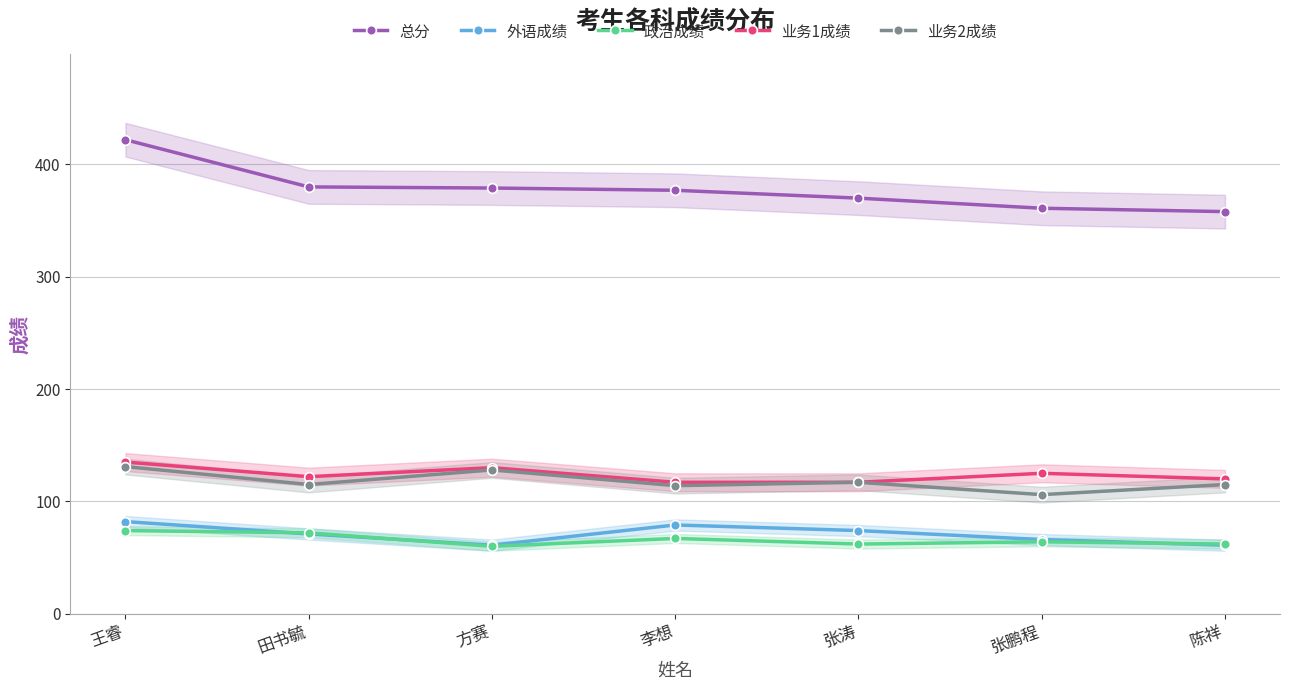

Which label corresponds to the largest value in the chart?

王睿